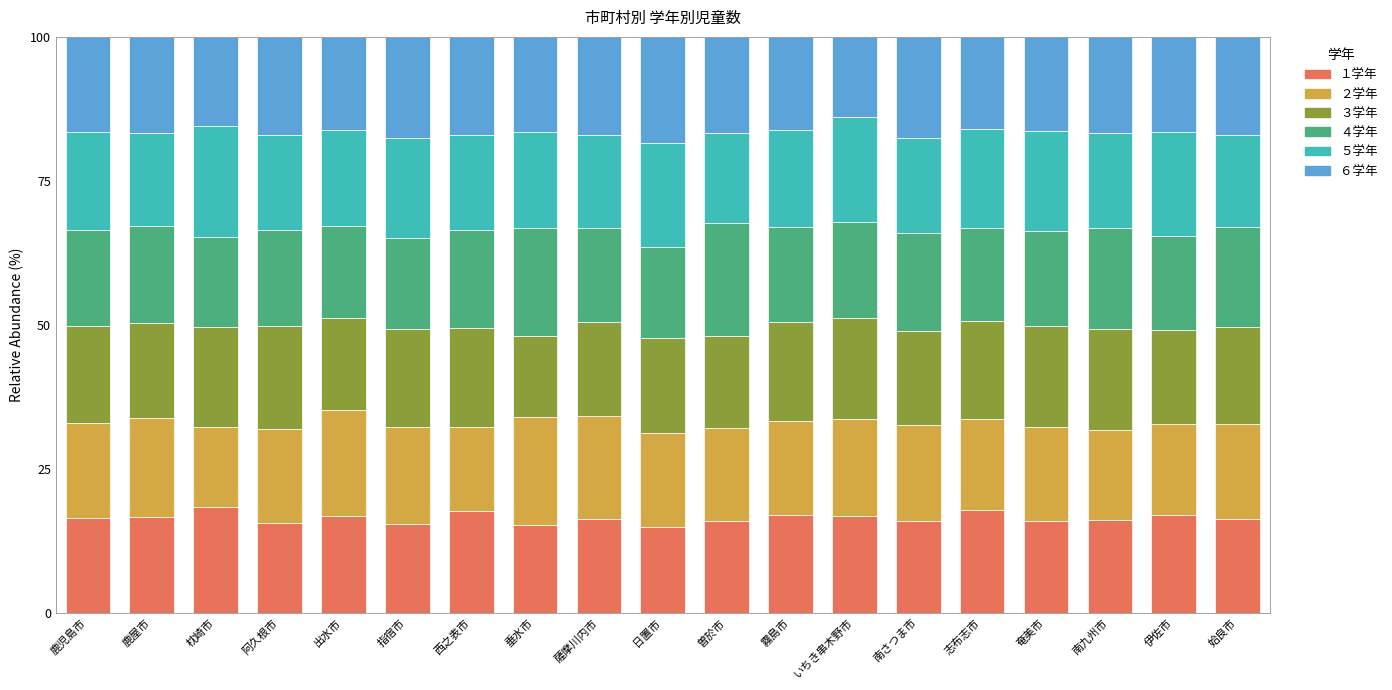

Is it true that １学年 equals 4.6 at 南さつま市?

False